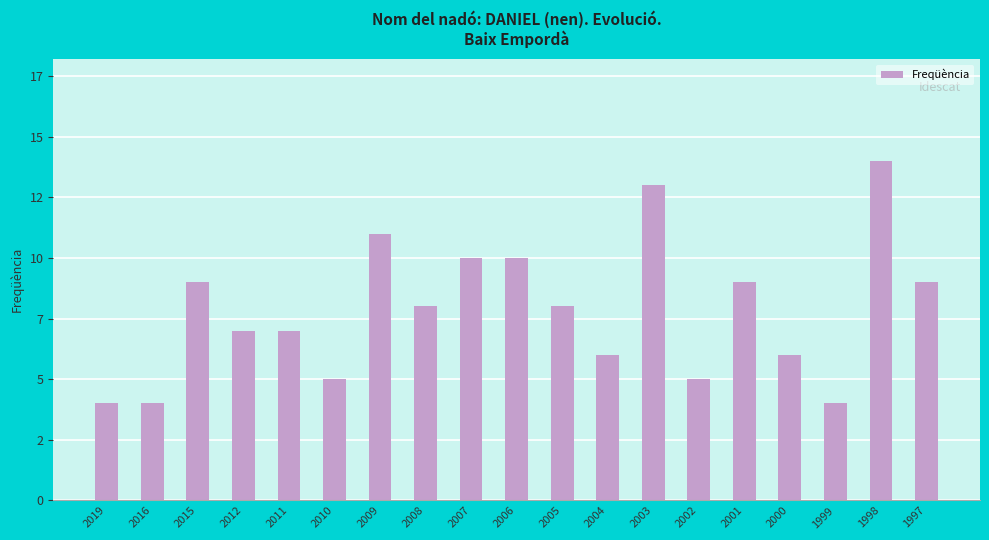

Are the bars horizontal?

No